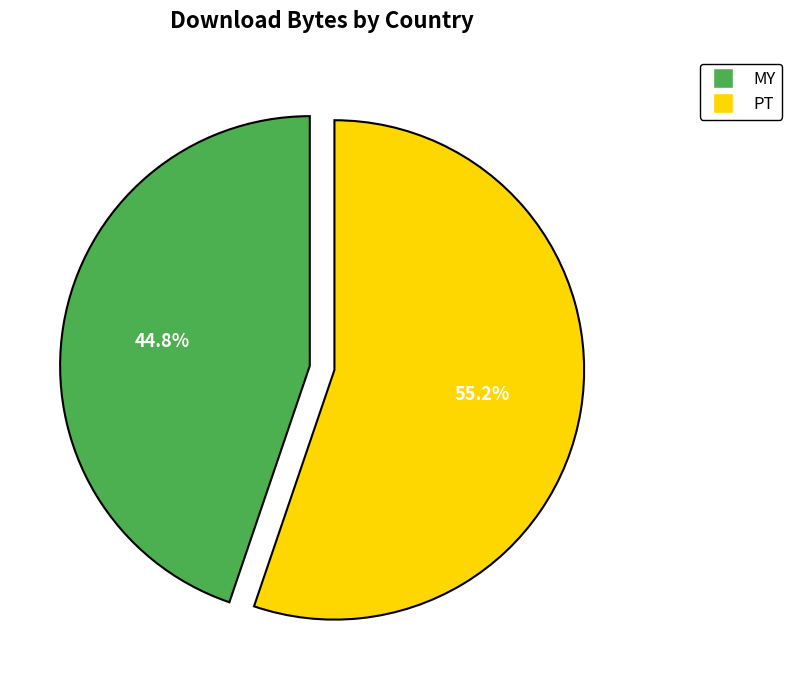

Rank the categories by value from lowest to highest.

MY, PT